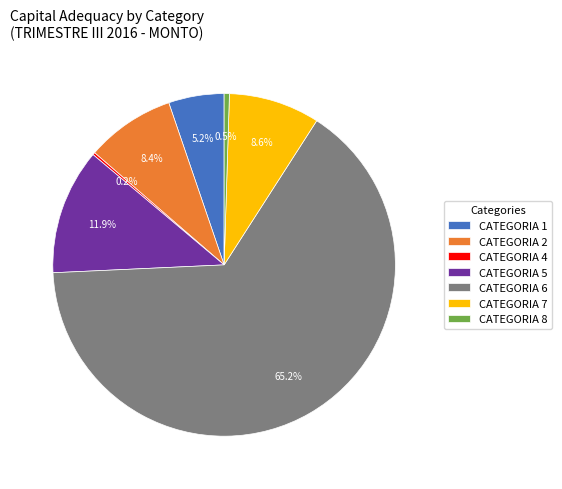

Between CATEGORIA 5 and CATEGORIA 8, which is larger?

CATEGORIA 5